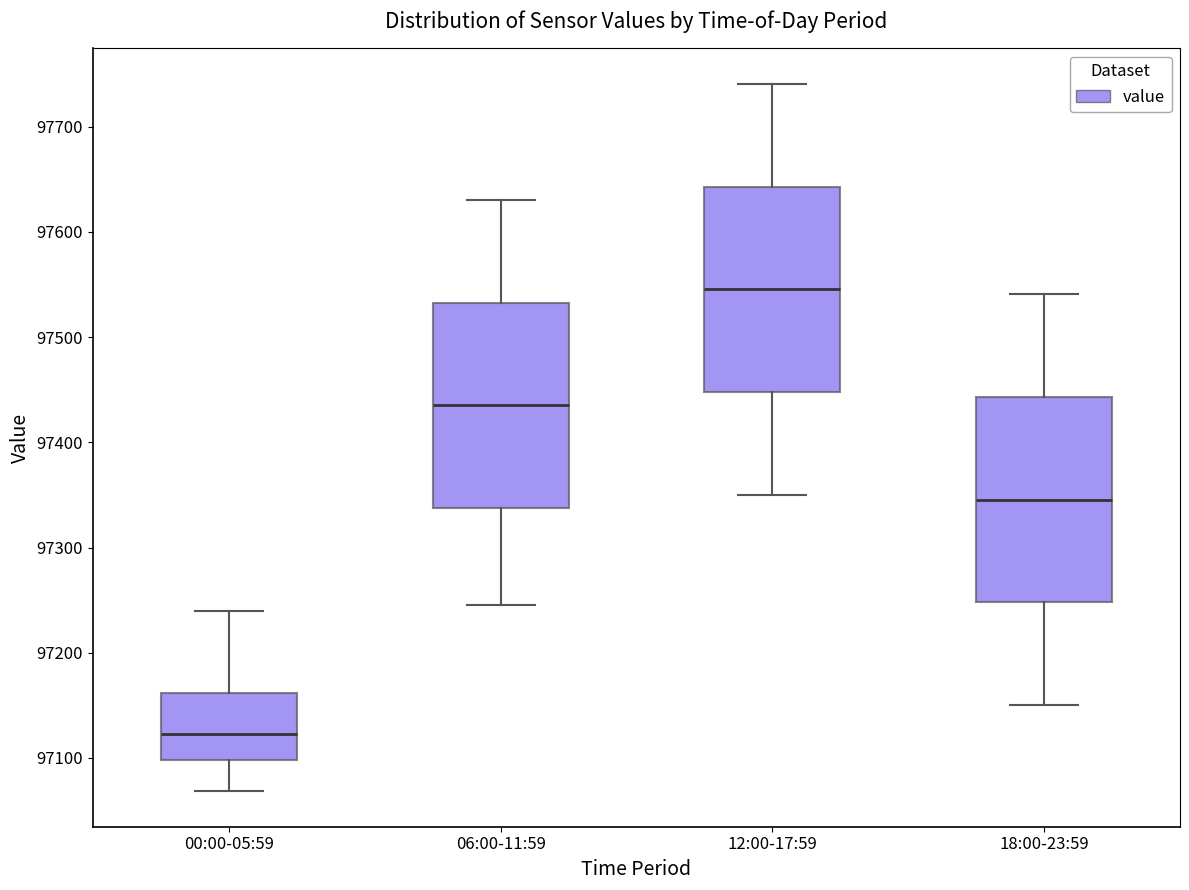

Reading left to right, transcribe this box plot: for each box, give where its median line is, the range the box spans, and where its two whiskers end, as read against the y-axis. The values are not printed on the chart, so give them approximately, as read against the axis.

00:00-05:59: median 97120, box 97100 to 97160, whiskers 97070 to 97240
06:00-11:59: median 97440, box 97340 to 97530, whiskers 97250 to 97630
12:00-17:59: median 97550, box 97450 to 97640, whiskers 97350 to 97740
18:00-23:59: median 97350, box 97250 to 97440, whiskers 97150 to 97540